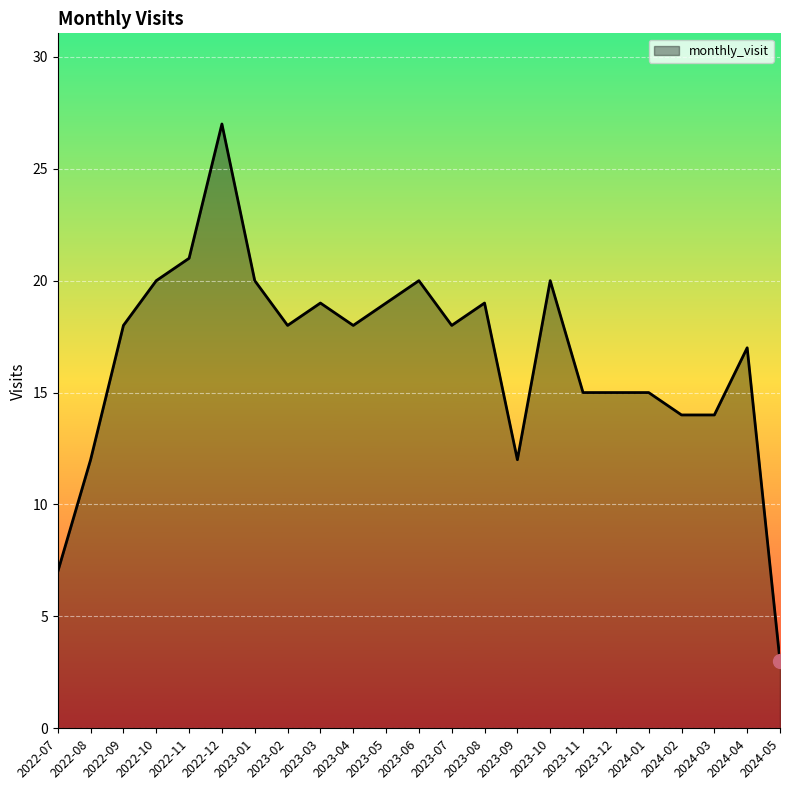

What is the minimum value shown in the chart?

3